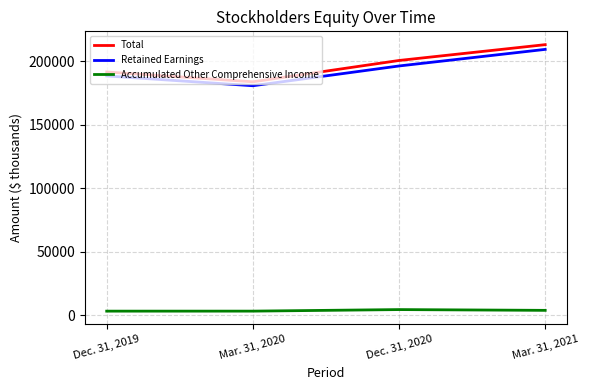

What is the smallest value displayed?

3100